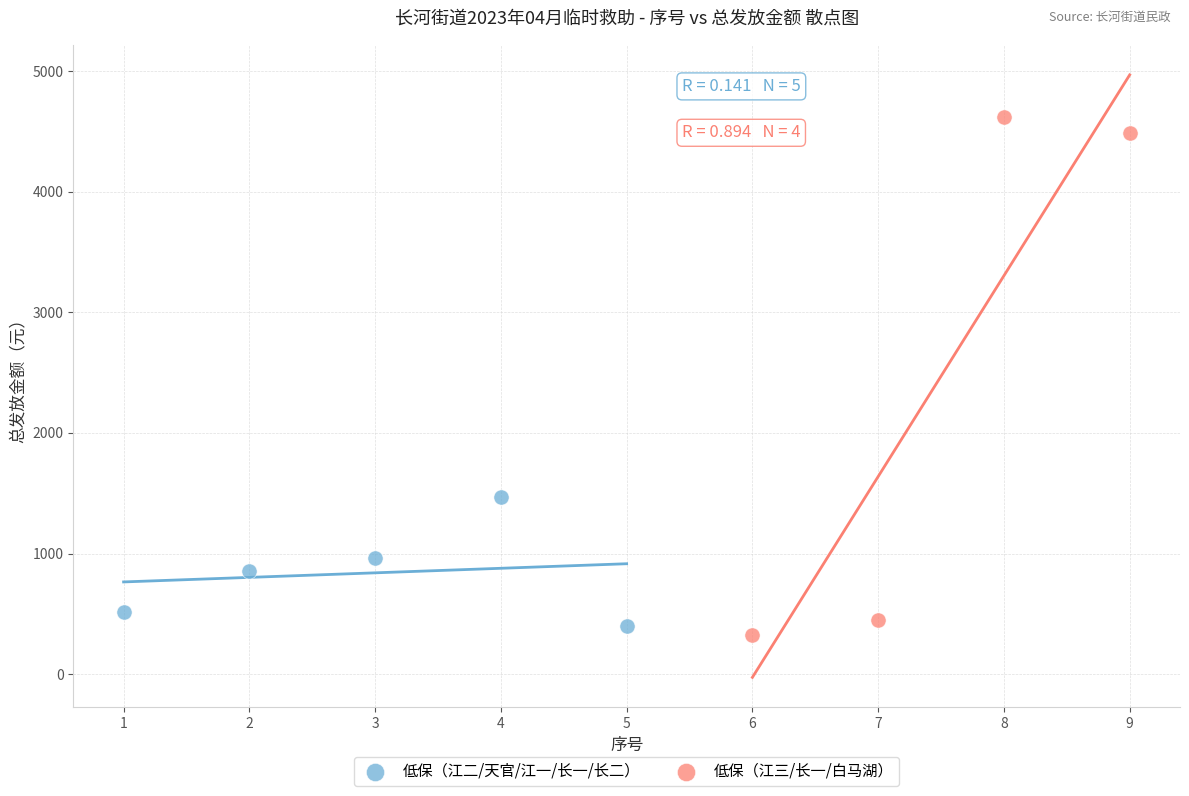

Which series has the widest spread of Y values?

低保（江三/长一/白马湖）